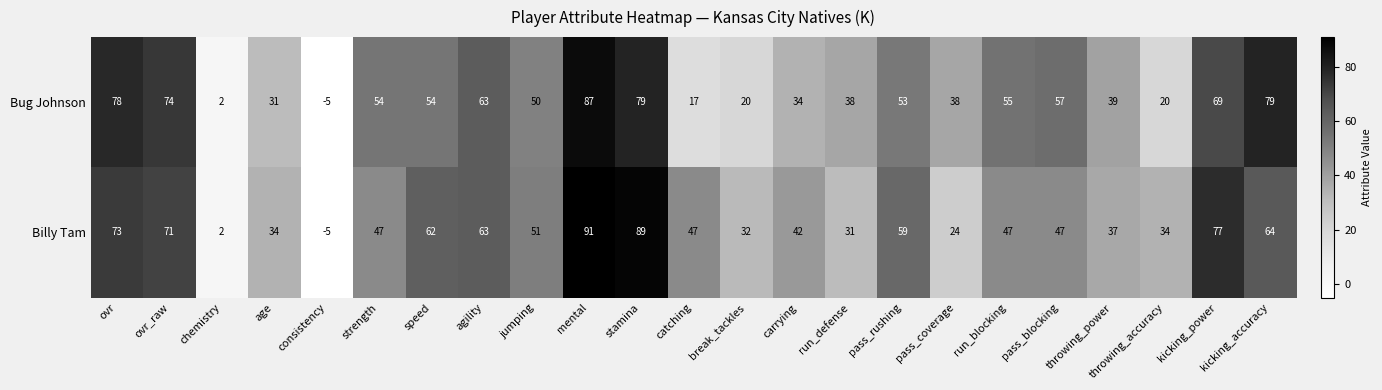

Rank the series by their maximum value, from highest to lowest.

Billy Tam, Bug Johnson